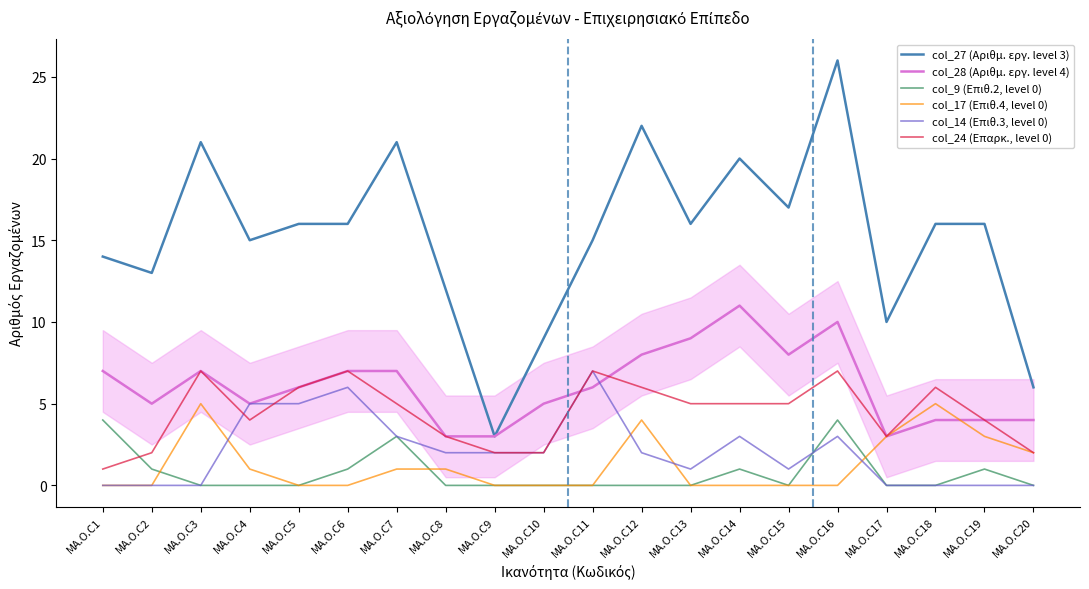

Reading right to left, transcribe all the data shown in this chart.

col_27 (Αριθμ. εργ. level 3): MA.O.C20=6	MA.O.C19=16	MA.O.C18=16	MA.O.C17=10	MA.O.C16=26	MA.O.C15=17	MA.O.C14=20	MA.O.C13=16	MA.O.C12=22	MA.O.C11=15	MA.O.C10=9	MA.O.C9=3	MA.O.C8=12	MA.O.C7=21	MA.O.C6=16	MA.O.C5=16	MA.O.C4=15	MA.O.C3=21	MA.O.C2=13	MA.O.C1=14
col_28 (Αριθμ. εργ. level 4): MA.O.C20=4	MA.O.C19=4	MA.O.C18=4	MA.O.C17=3	MA.O.C16=10	MA.O.C15=8	MA.O.C14=11	MA.O.C13=9	MA.O.C12=8	MA.O.C11=6	MA.O.C10=5	MA.O.C9=3	MA.O.C8=3	MA.O.C7=7	MA.O.C6=7	MA.O.C5=6	MA.O.C4=5	MA.O.C3=7	MA.O.C2=5	MA.O.C1=7
col_9 (Επιθ.2, level 0): MA.O.C20=0	MA.O.C19=1	MA.O.C18=0	MA.O.C17=0	MA.O.C16=4	MA.O.C15=0	MA.O.C14=1	MA.O.C13=0	MA.O.C12=0	MA.O.C11=0	MA.O.C10=0	MA.O.C9=0	MA.O.C8=0	MA.O.C7=3	MA.O.C6=1	MA.O.C5=0	MA.O.C4=0	MA.O.C3=0	MA.O.C2=1	MA.O.C1=4
col_17 (Επιθ.4, level 0): MA.O.C20=2	MA.O.C19=3	MA.O.C18=5	MA.O.C17=3	MA.O.C16=0	MA.O.C15=0	MA.O.C14=0	MA.O.C13=0	MA.O.C12=4	MA.O.C11=0	MA.O.C10=0	MA.O.C9=0	MA.O.C8=1	MA.O.C7=1	MA.O.C6=0	MA.O.C5=0	MA.O.C4=1	MA.O.C3=5	MA.O.C2=0	MA.O.C1=0
col_14 (Επιθ.3, level 0): MA.O.C20=0	MA.O.C19=0	MA.O.C18=0	MA.O.C17=0	MA.O.C16=3	MA.O.C15=1	MA.O.C14=3	MA.O.C13=1	MA.O.C12=2	MA.O.C11=7	MA.O.C10=2	MA.O.C9=2	MA.O.C8=2	MA.O.C7=3	MA.O.C6=6	MA.O.C5=5	MA.O.C4=5	MA.O.C3=0	MA.O.C2=0	MA.O.C1=0
col_24 (Επαρκ., level 0): MA.O.C20=2	MA.O.C19=4	MA.O.C18=6	MA.O.C17=3	MA.O.C16=7	MA.O.C15=5	MA.O.C14=5	MA.O.C13=5	MA.O.C12=6	MA.O.C11=7	MA.O.C10=2	MA.O.C9=2	MA.O.C8=3	MA.O.C7=5	MA.O.C6=7	MA.O.C5=6	MA.O.C4=4	MA.O.C3=7	MA.O.C2=2	MA.O.C1=1